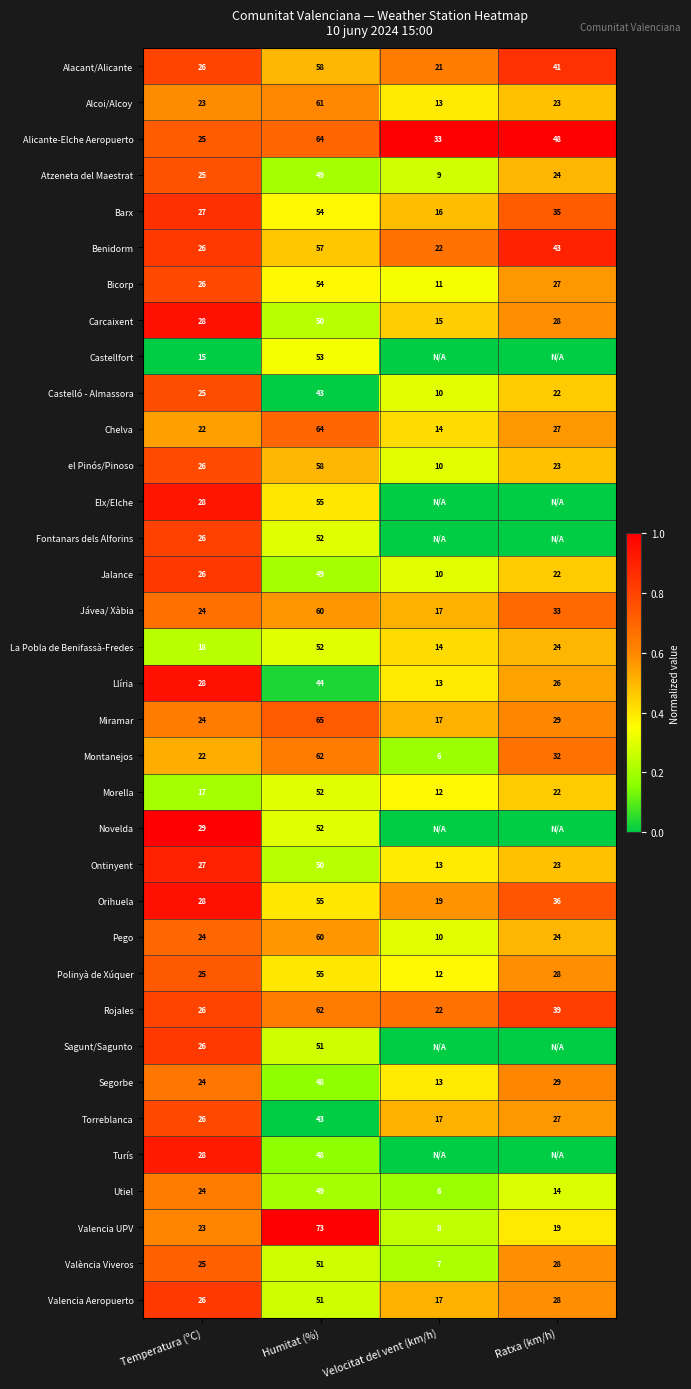

The value of Chelva at Temperatura (ºC) is 22. True or false?

True